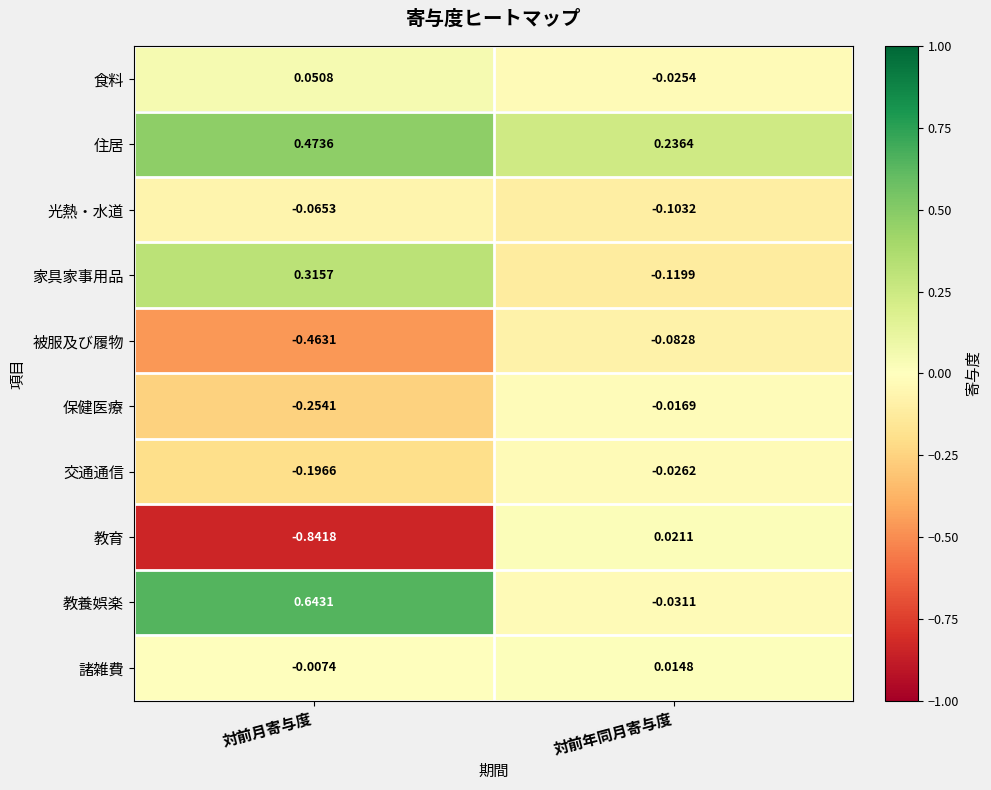

Which series changed the most between 対前月寄与度 and 対前年同月寄与度?

教育